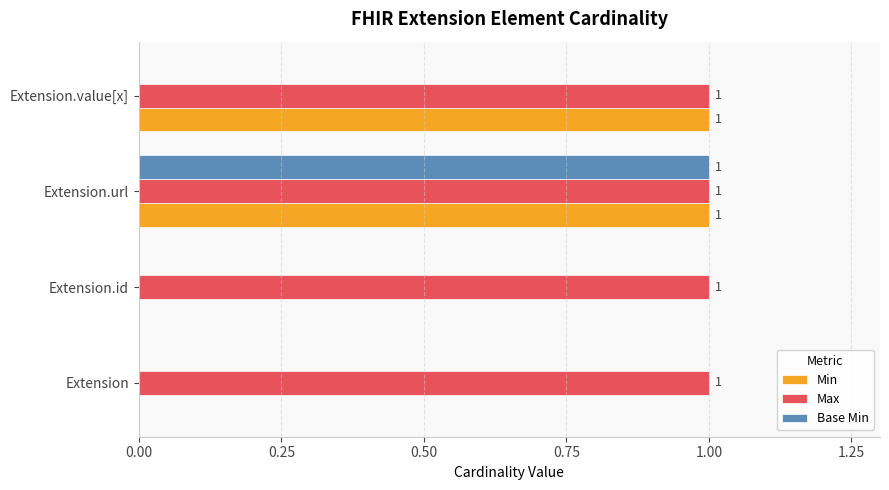

Count the number of categories in the chart.

4